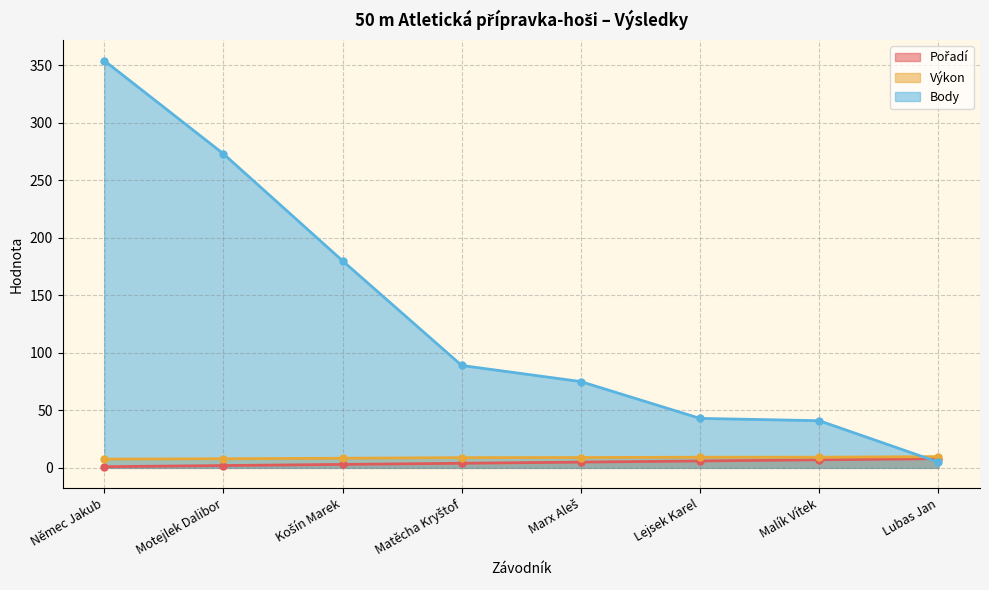

What is the minimum value for Body?

5.0